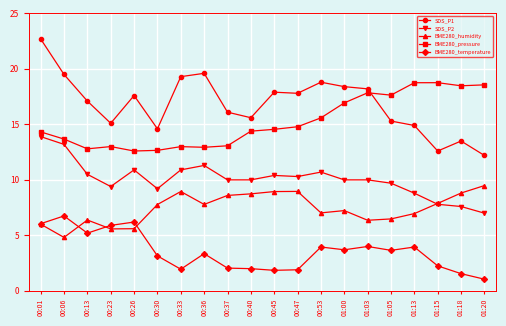

What is the minimum value shown in the chart?

1.1